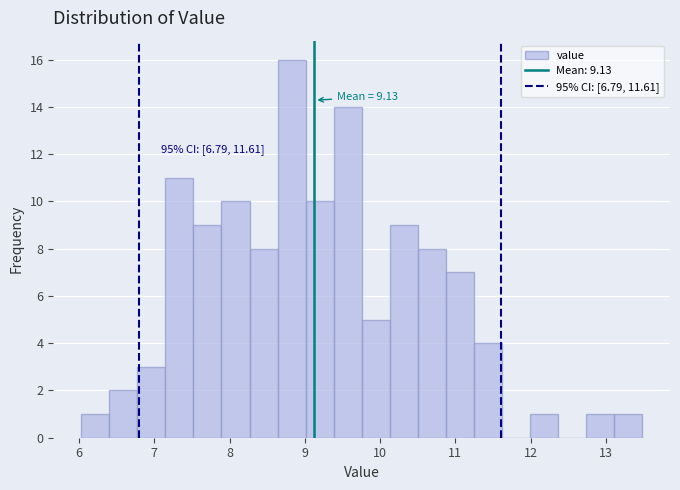

Read against the x-axis, roughly where is the centre of the tallest bar?

8.8